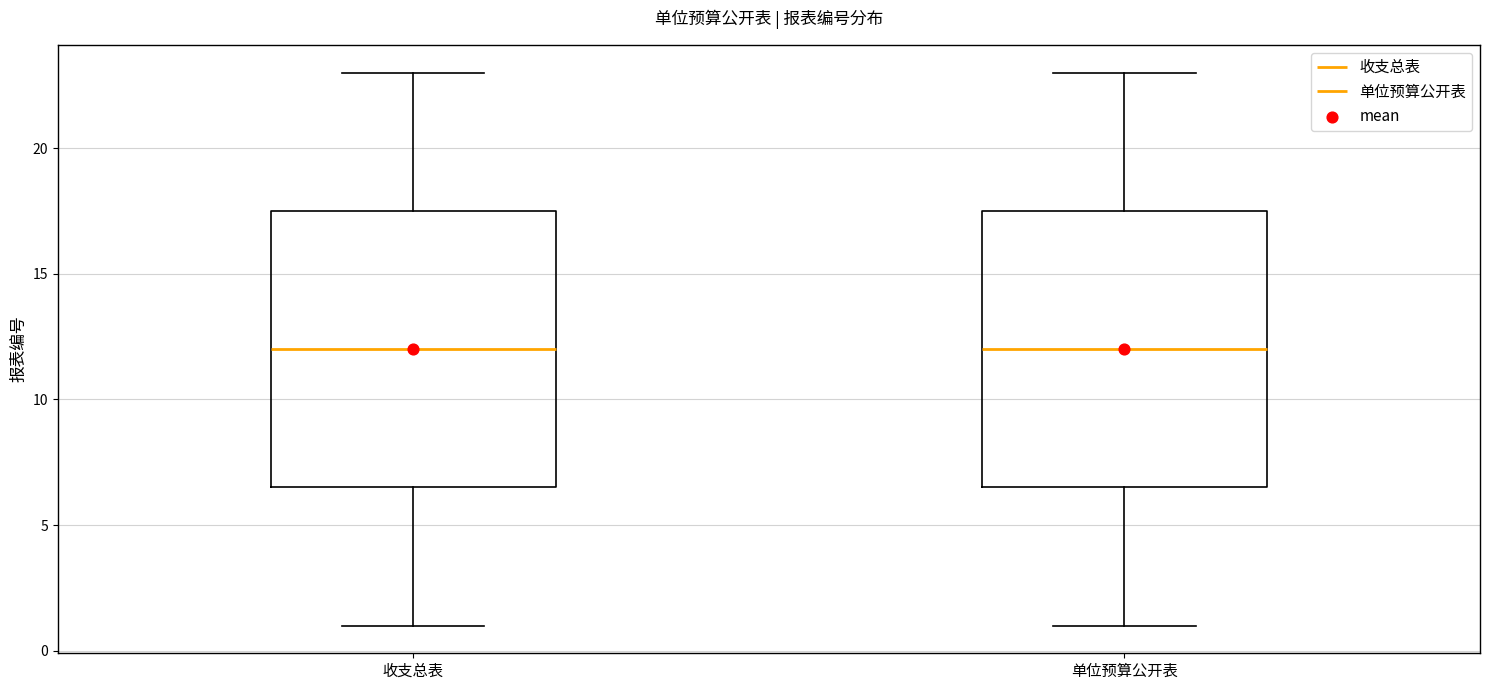

Where does the upper whisker of the box for 收支总表 end on the y-axis? The values are not printed on the chart, so give them approximately, as read against the axis.

23.0